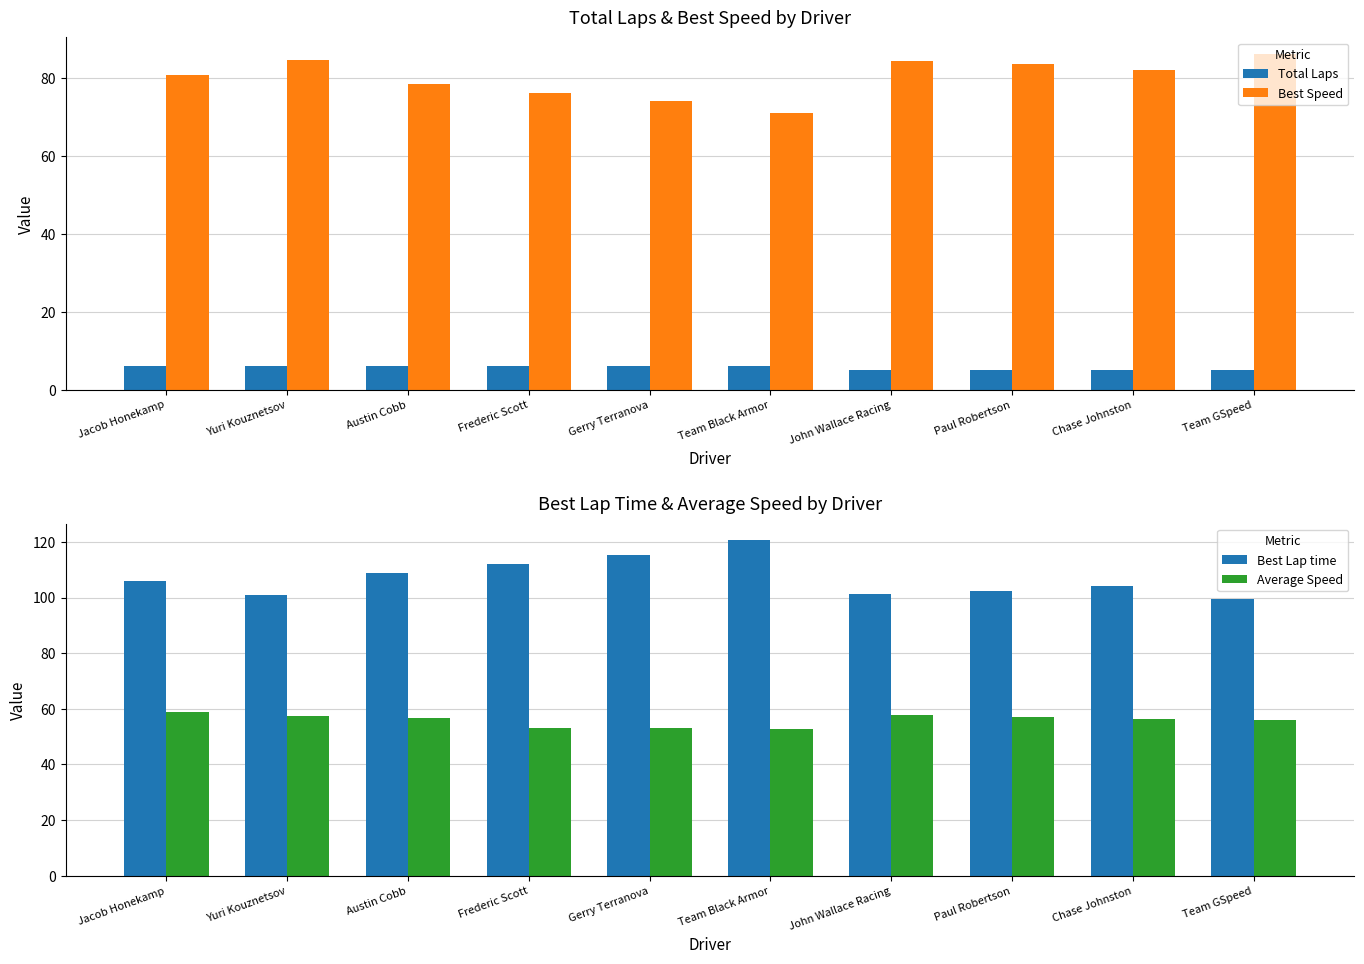

Rank the series by their average value, from lowest to highest.

Total Laps, Average Speed, Best Speed, Best Lap time